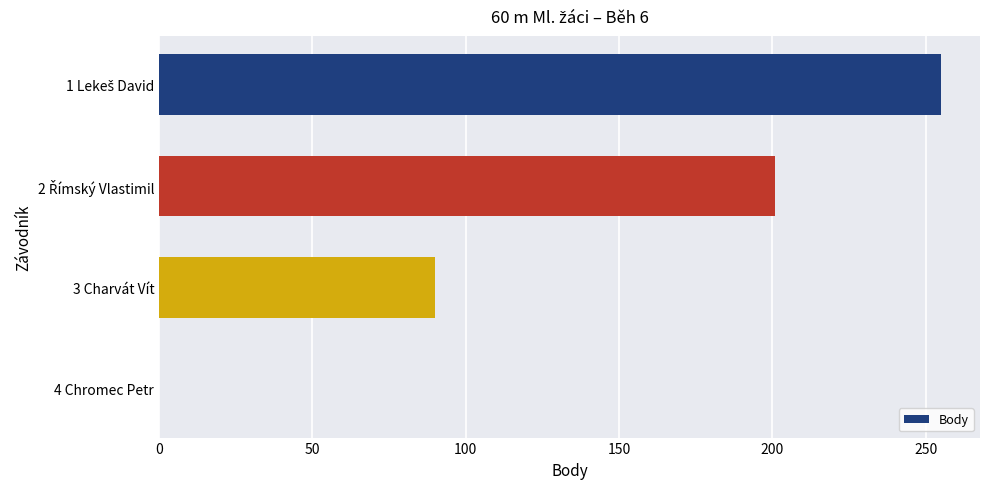

What is the greatest value displayed?

255